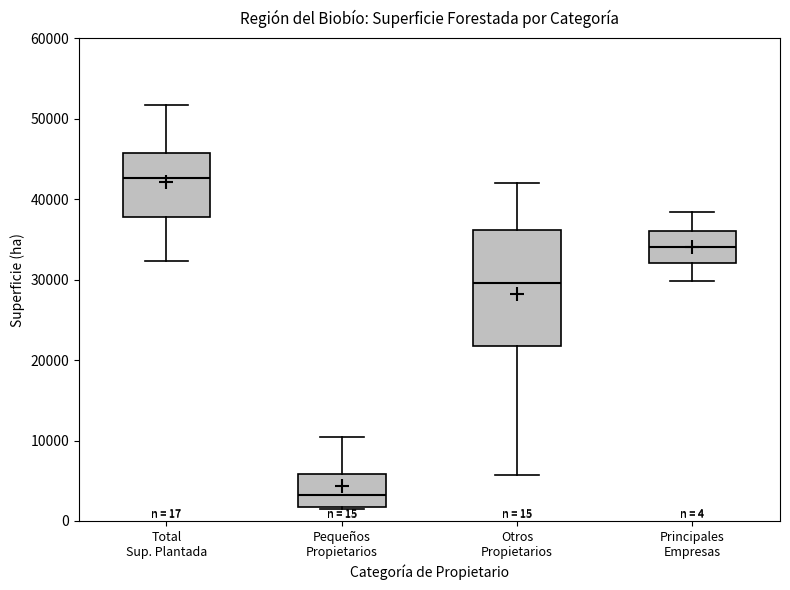

Which box is the tallest, from its lower edge to its upper edge?

Otros Propietarios